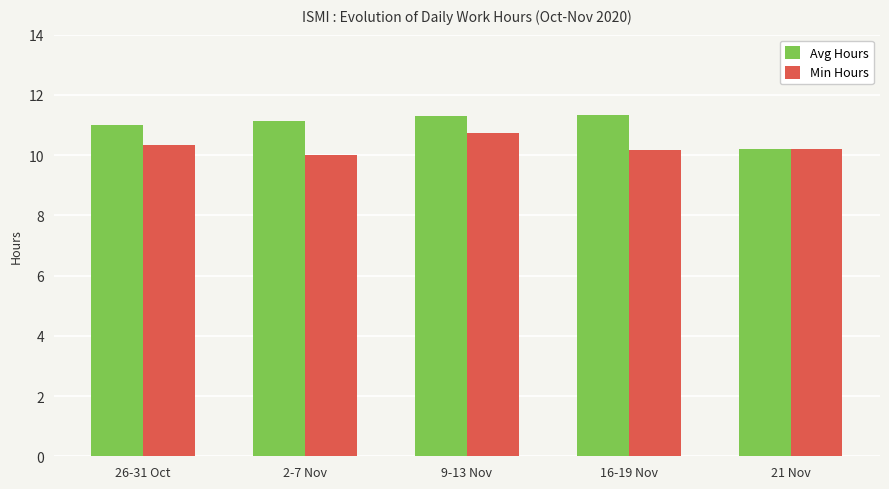

What is the difference between the highest and lowest values at 9-13 Nov?

0.6